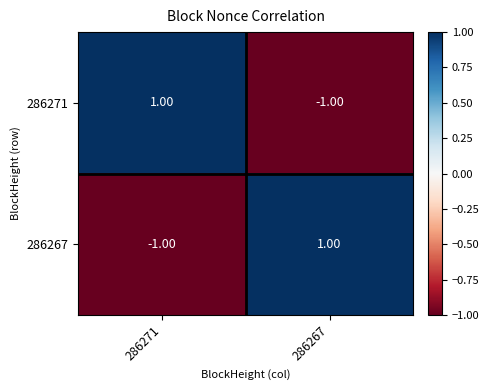

Count the number of data series in this chart.

2